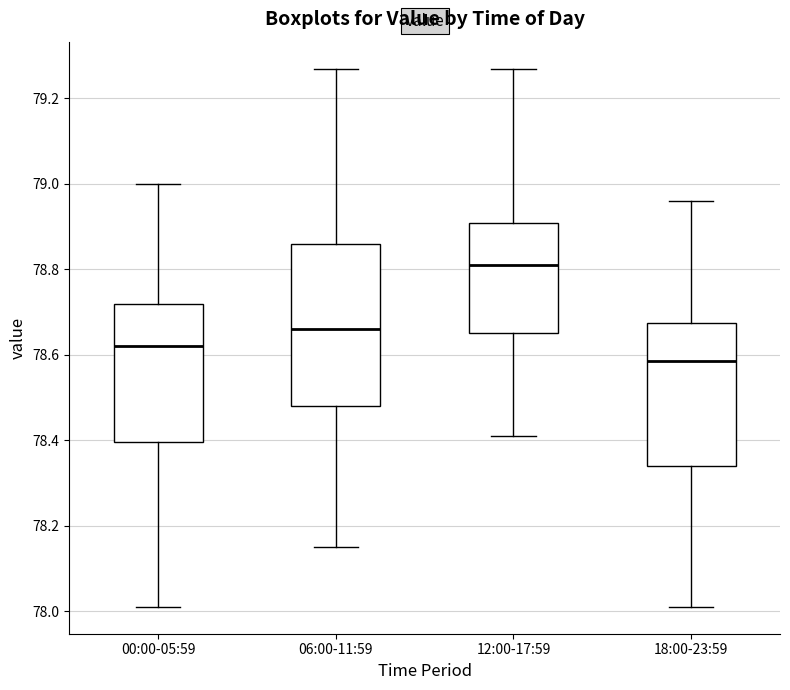

Reading left to right, transcribe this box plot: for each box, give where its median line is, the range the box spans, and where its two whiskers end, as read against the y-axis. The values are not printed on the chart, so give them approximately, as read against the axis.

00:00-05:59: median 78.62, box 78.40 to 78.72, whiskers 78.02 to 79.00
06:00-11:59: median 78.66, box 78.48 to 78.86, whiskers 78.16 to 79.28
12:00-17:59: median 78.82, box 78.66 to 78.90, whiskers 78.42 to 79.28
18:00-23:59: median 78.58, box 78.34 to 78.68, whiskers 78.02 to 78.96